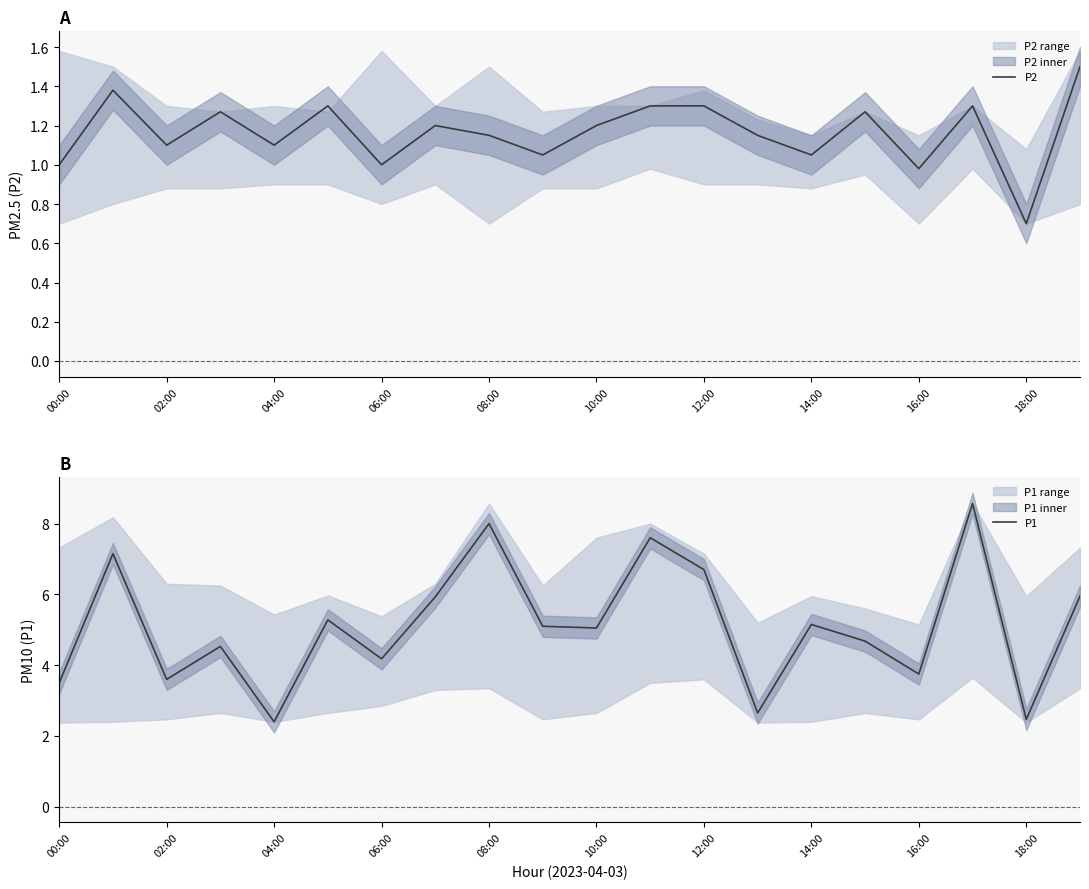

Which series has the largest total across all categories?

P1